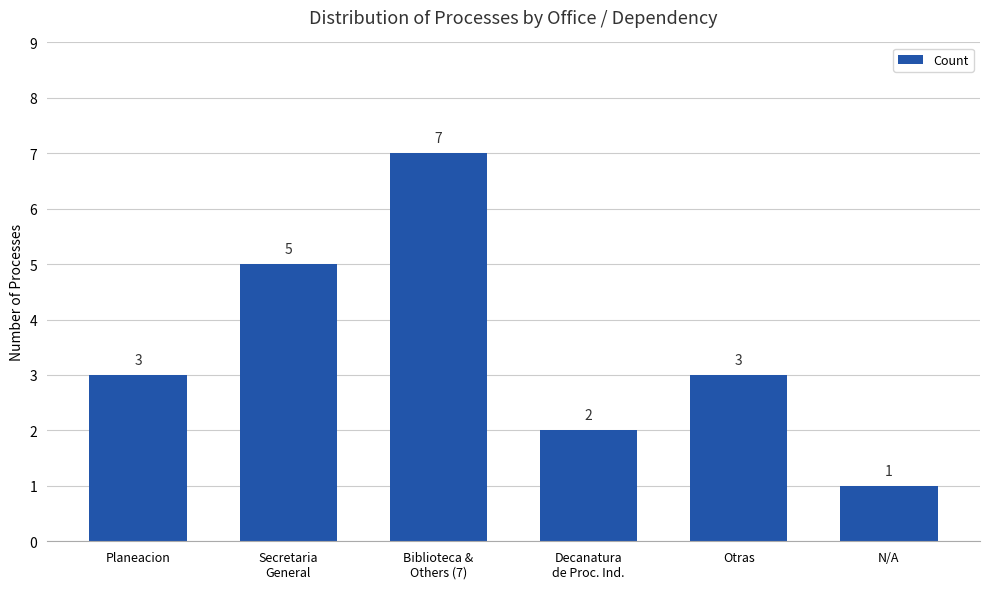

What position from the right is Otras?

2